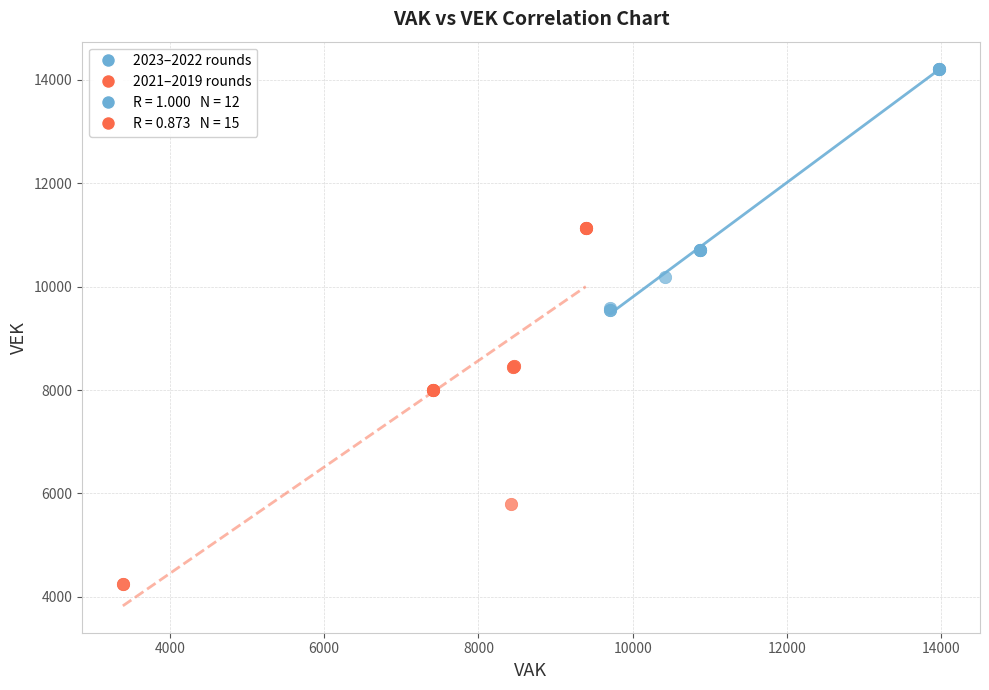

Which series reaches the minimum Y coordinate?

2021–2019 rounds